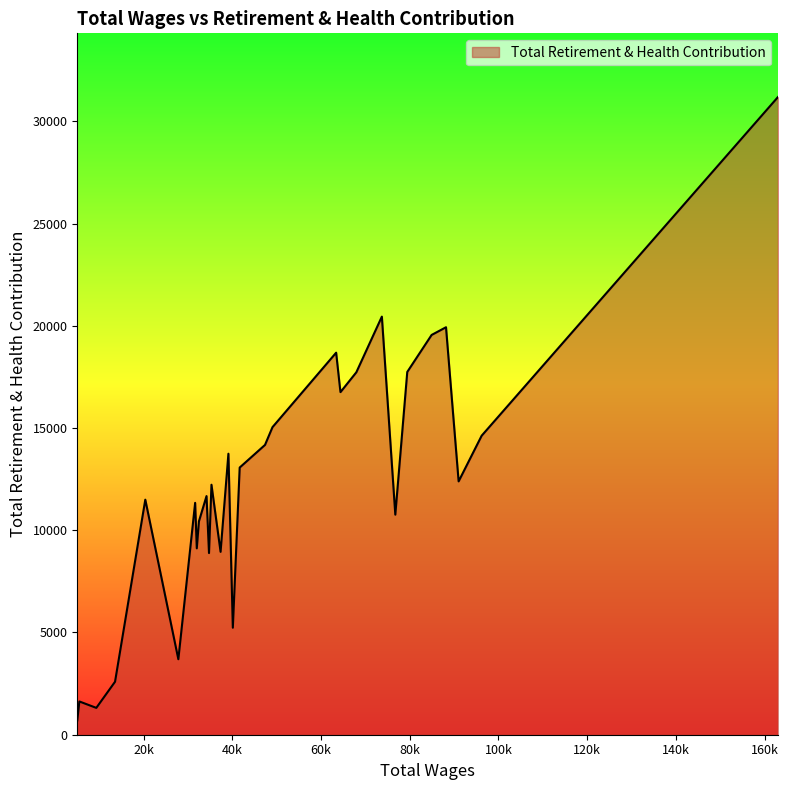

What is the smallest value displayed?

703